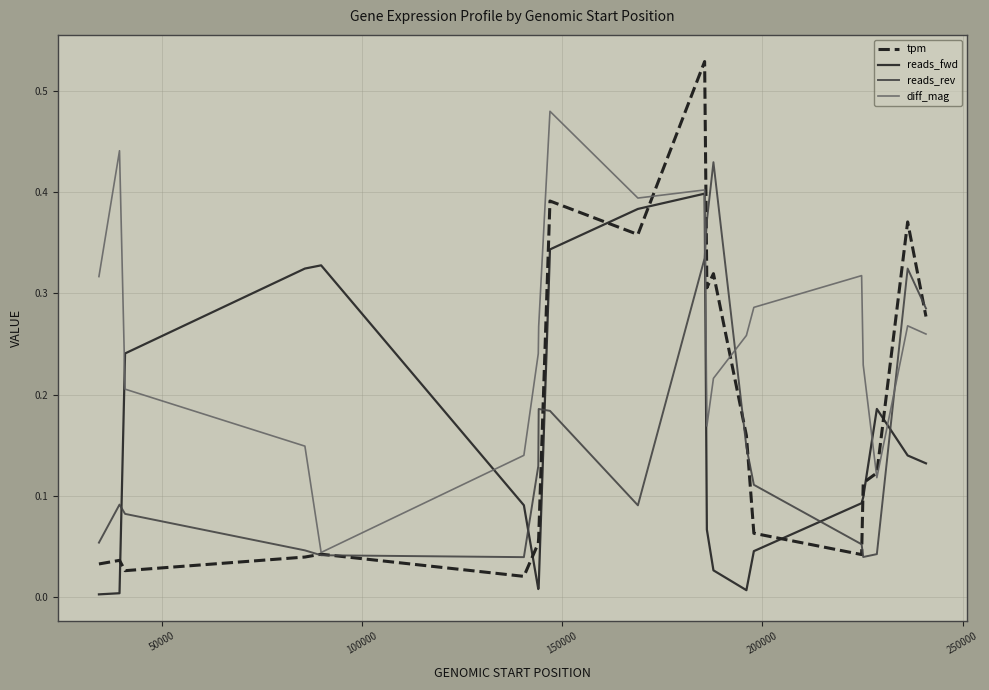

Which series has the largest total across all categories?

diff_mag